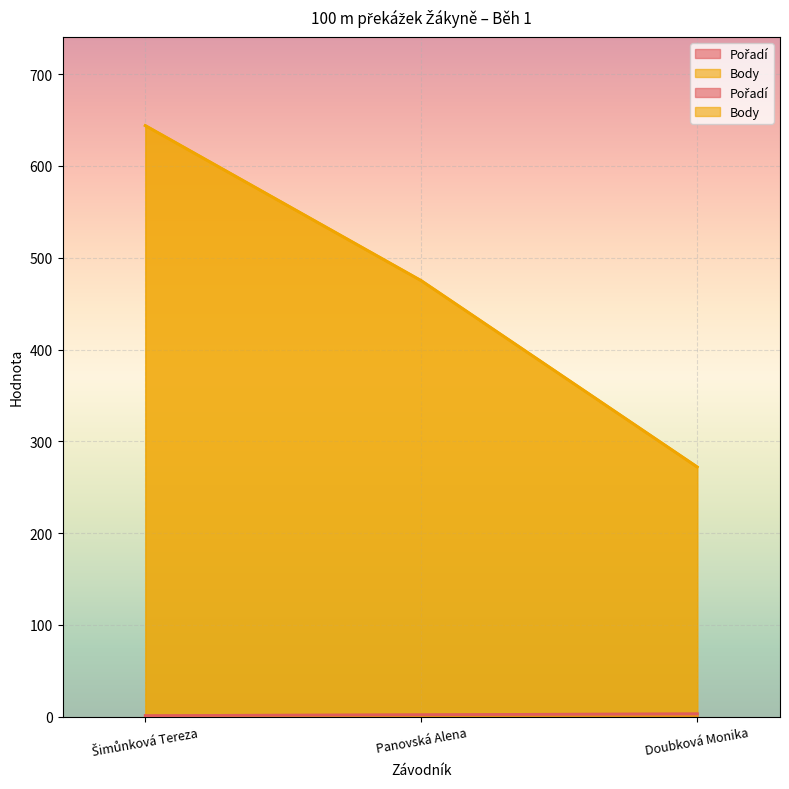

List the labels in order of Body value, smallest first.

Doubková Monika, Panovská Alena, Šimůnková Tereza